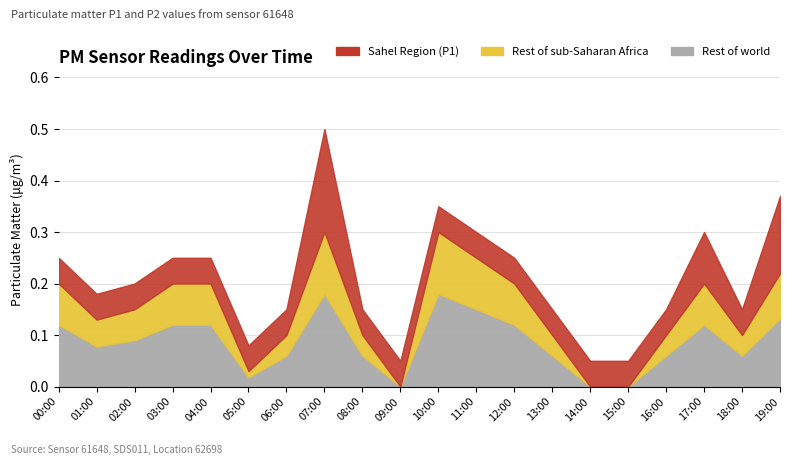

How many values in the P1 series exceed 0?

17